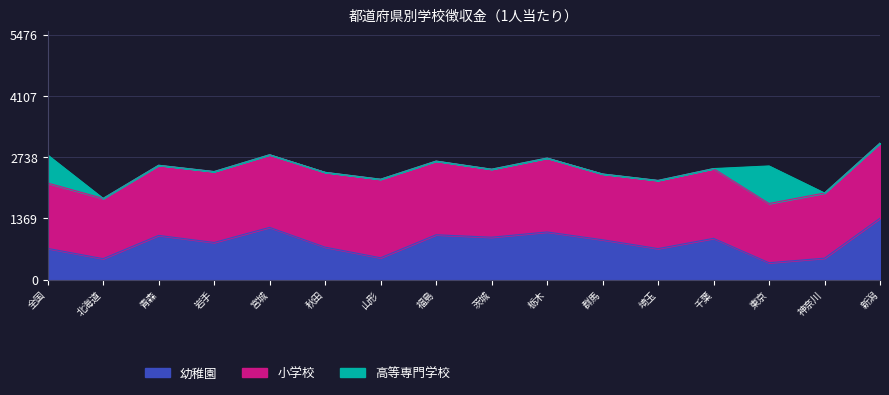

True or false: 小学校 and 幼稚園 cross at least once.

False